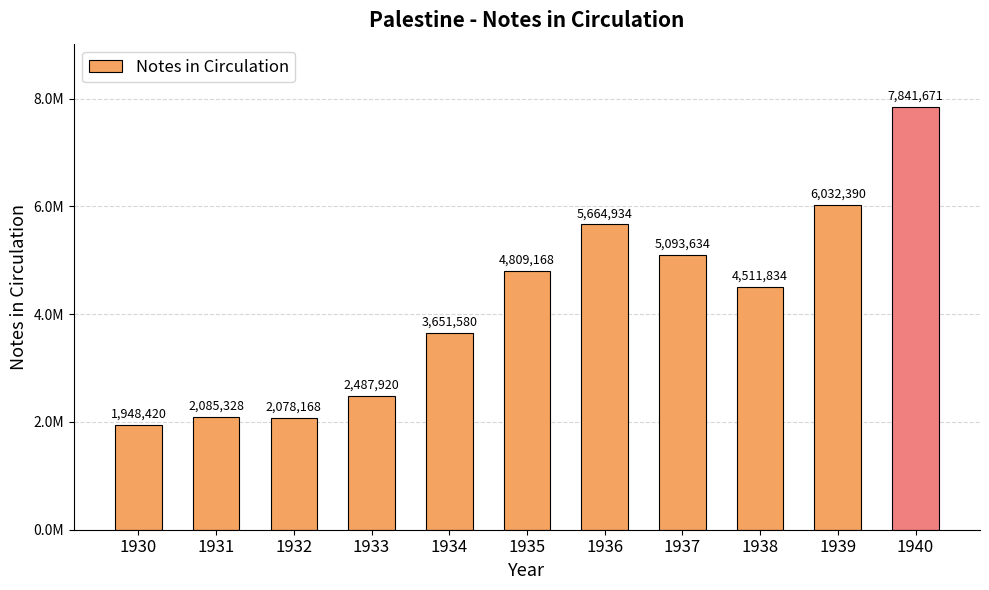

Are the bars horizontal?

No